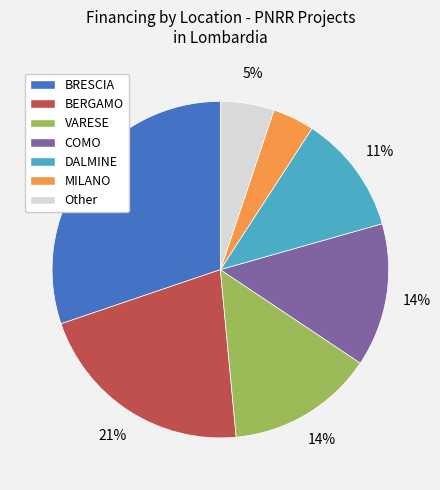

Which has a higher value, Other or BERGAMO?

BERGAMO